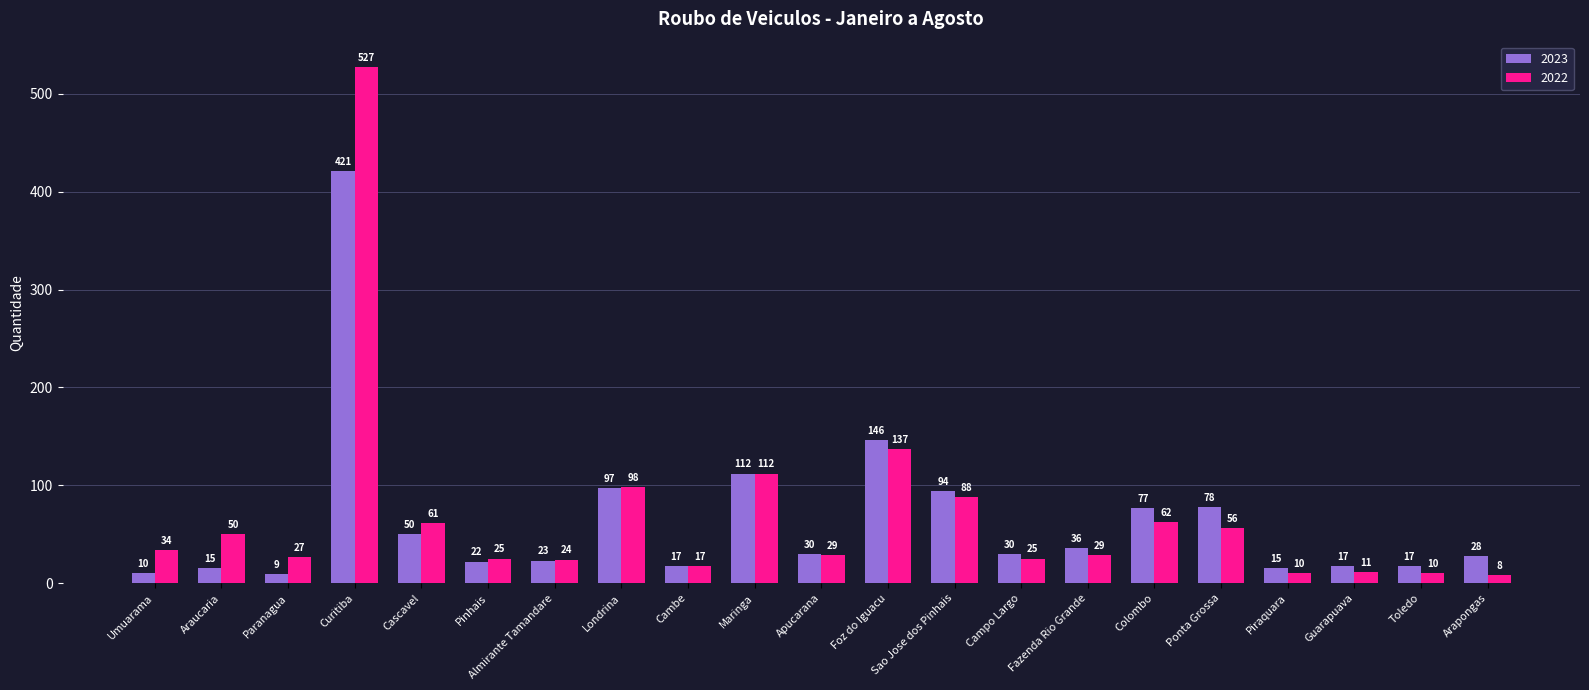

Where does the 2022 series first go above 29?

Umuarama